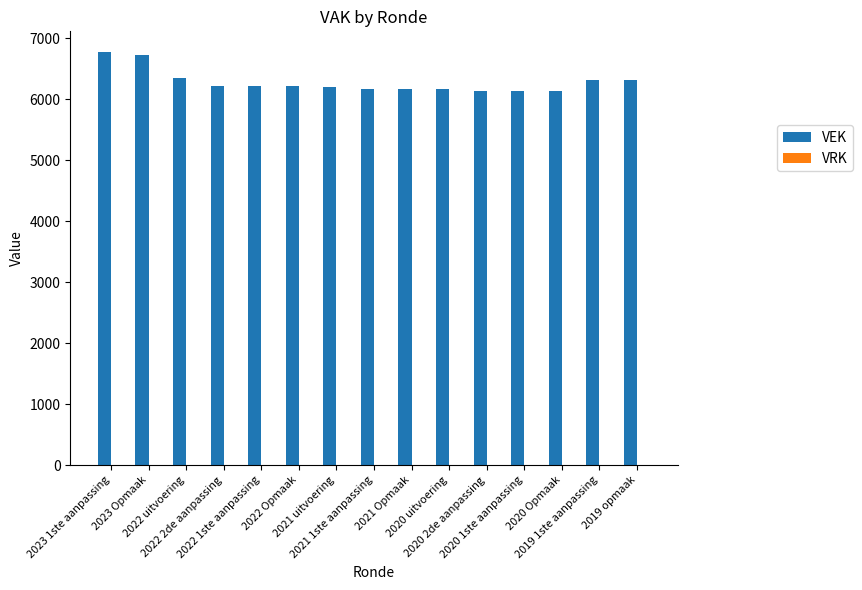

What is the difference between the maximum and minimum values?

642